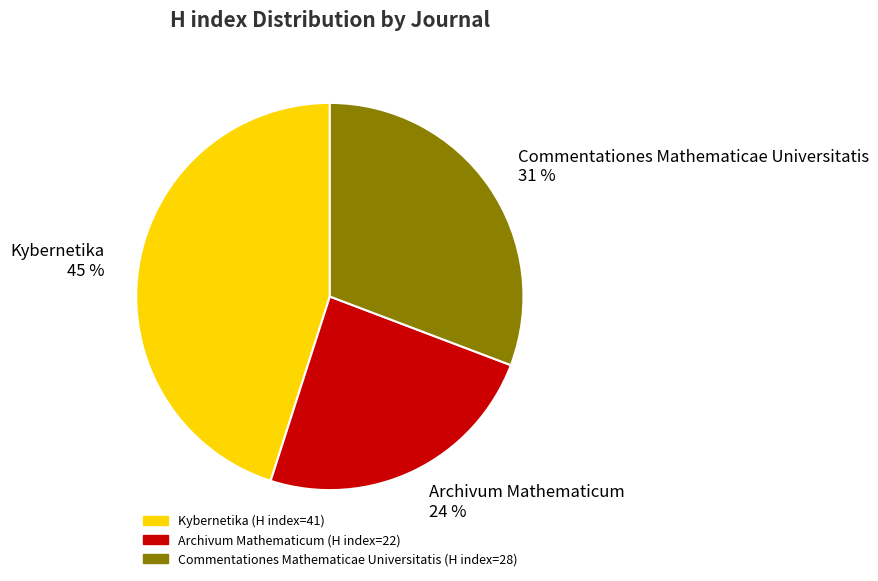

Which has a higher value, Commentationes Mathematicae Universitatis or Kybernetika?

Kybernetika